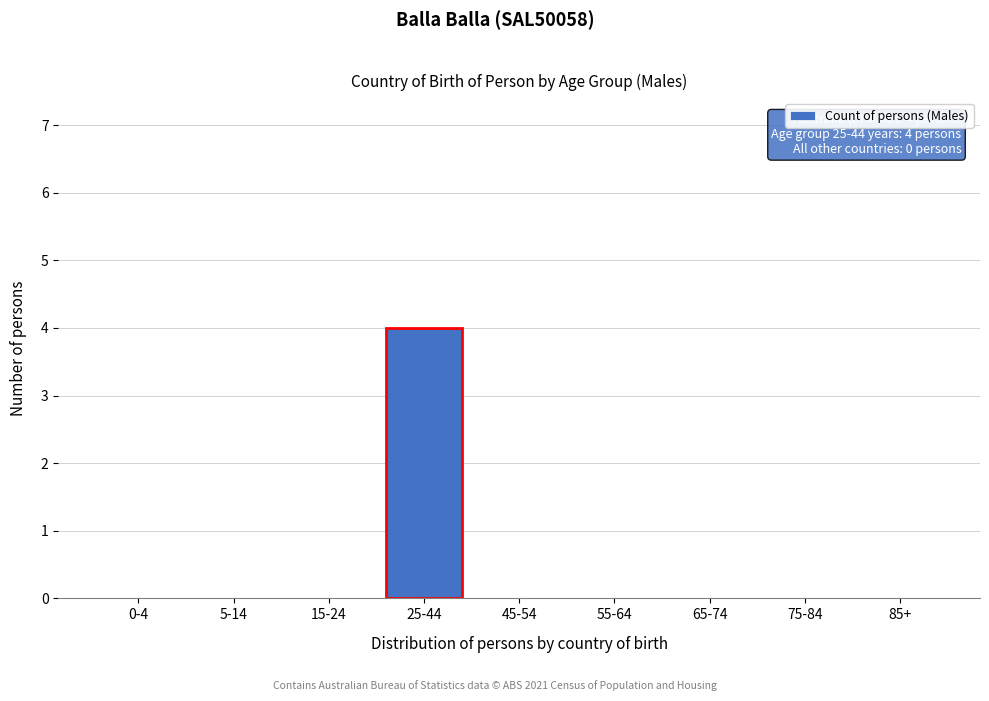

Reading left to right, transcribe all the data shown in this chart.

0-4=0	5-14=0	15-24=0	25-44=4	45-54=0	55-64=0	65-74=0	75-84=0	85+=0